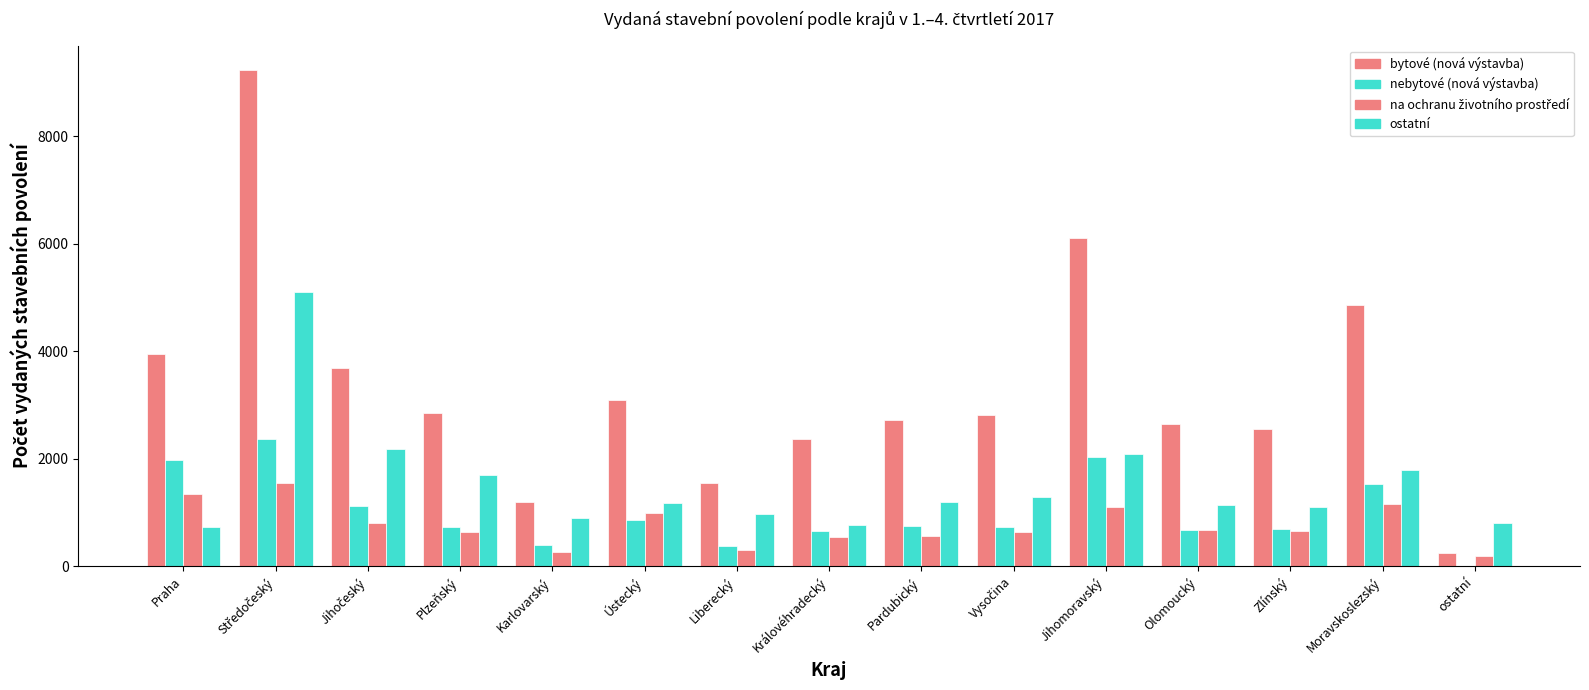

How many groups of bars are there?

15